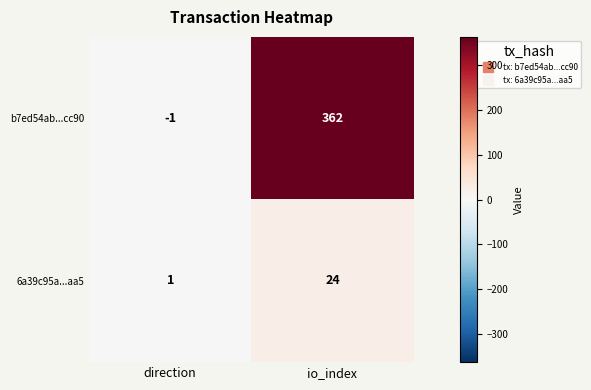

Reading left to right, transcribe all the data shown in this chart.

b7ed54ab...cc90: direction=-1	io_index=362
6a39c95a...aa5: direction=1	io_index=24